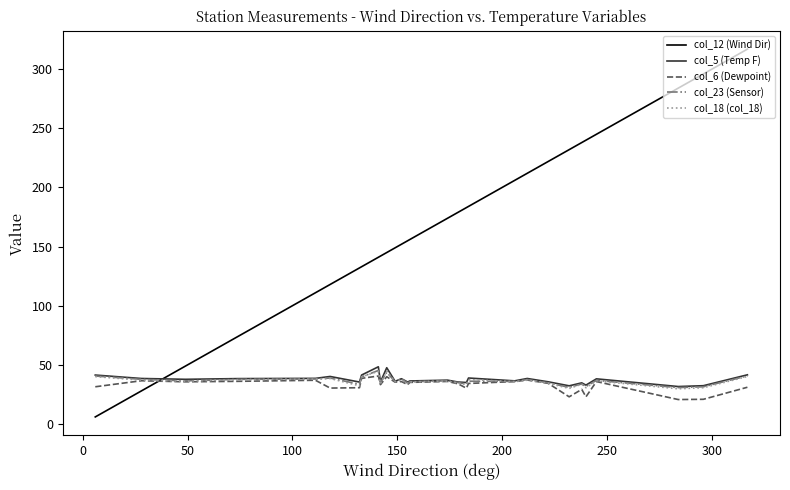

Which series has the largest range (max minus min)?

col_12 (Wind Dir)